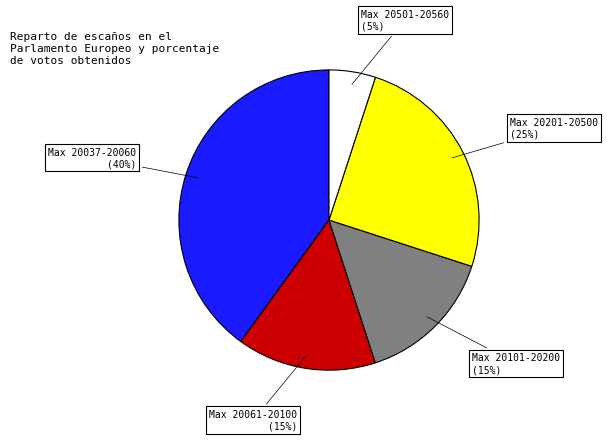

Is there any slice that represents more than half of the pie?

No